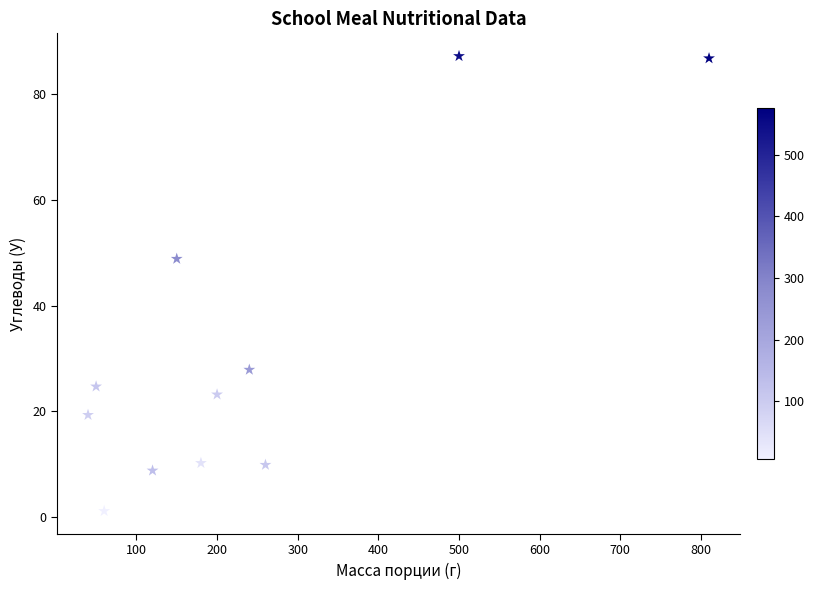

What Y value in the scatter plot is closest to 44?

48.9